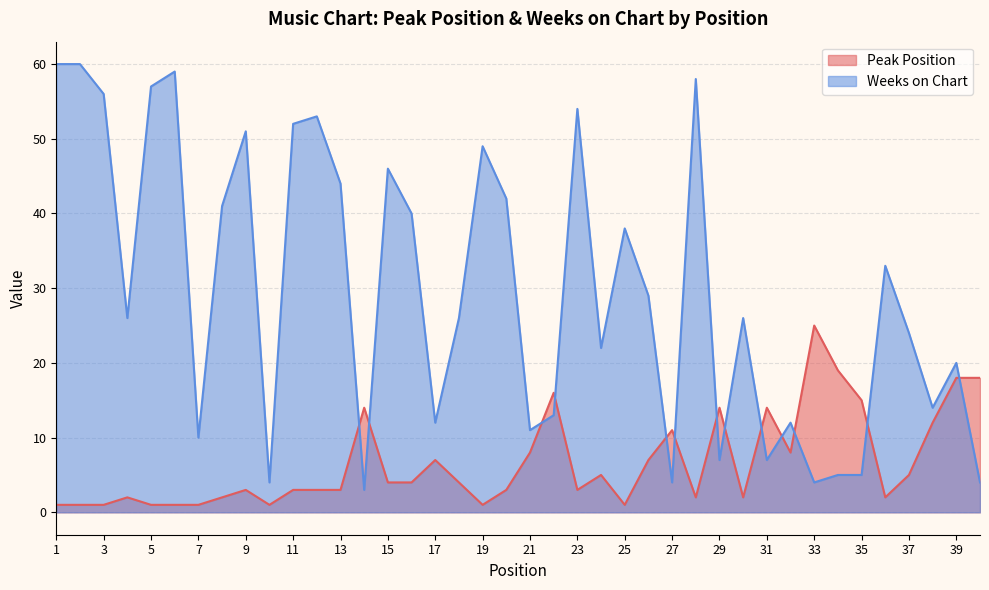

How many lines are shown in the chart?

2